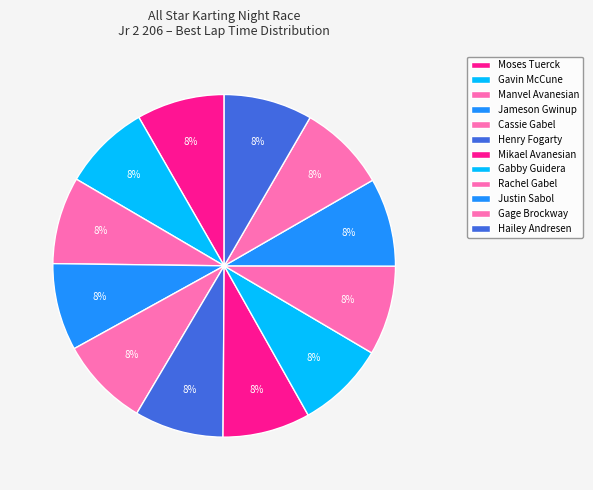

How many segments does this pie chart have?

12